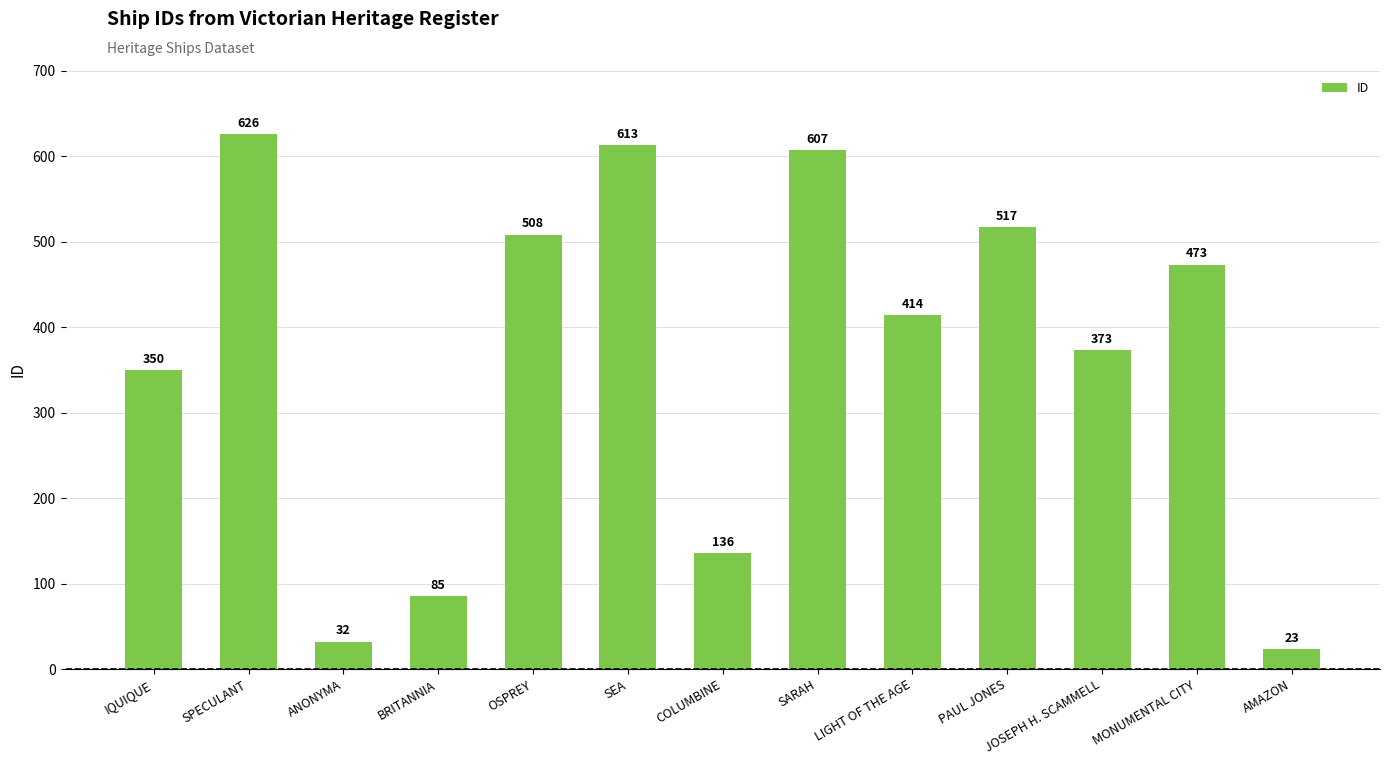

What is the difference between the maximum and minimum values?

603